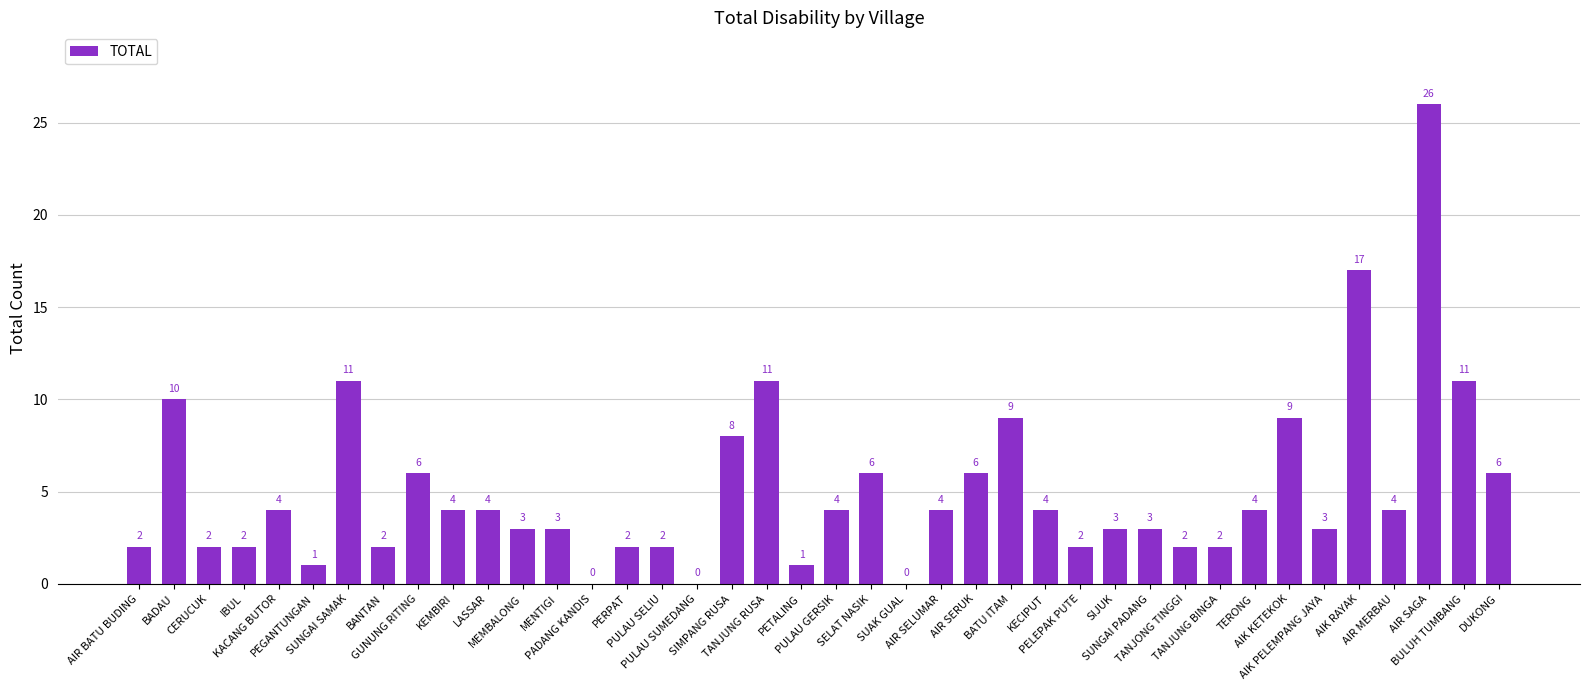

What is the sum of all values?

203